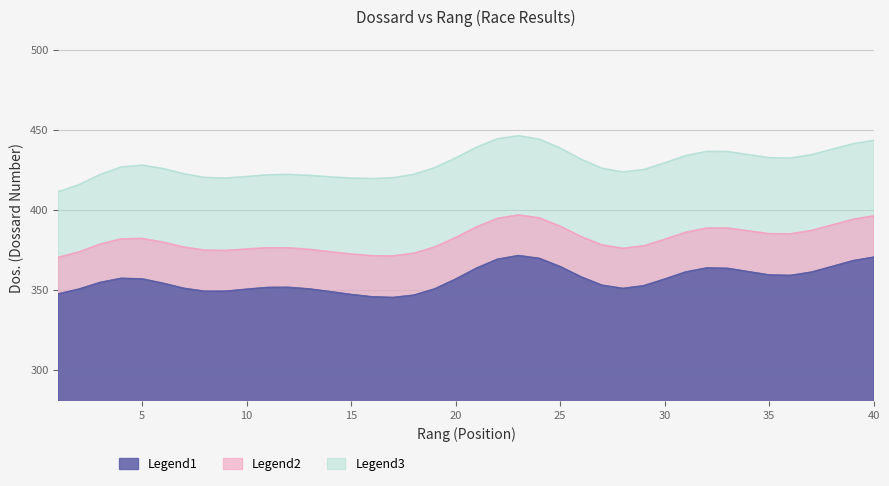

The Legend1 series shows 370.3 at 40. True or false?

True